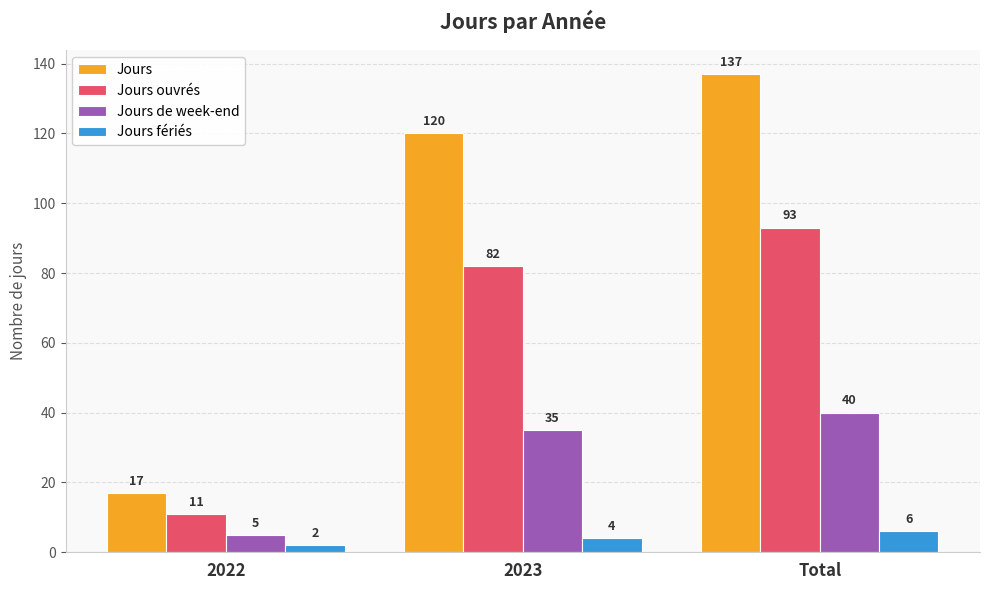

Rank the series by their average value, from highest to lowest.

Jours, Jours ouvrés, Jours de week-end, Jours fériés